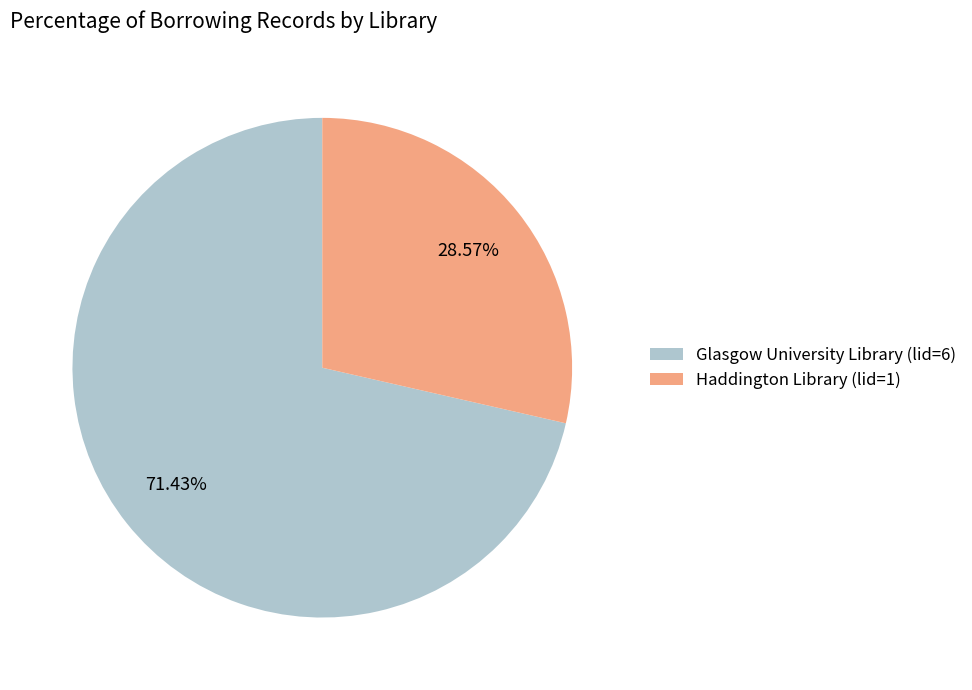

How much of the chart is everything except Haddington Library (lid=1)?

71.4%